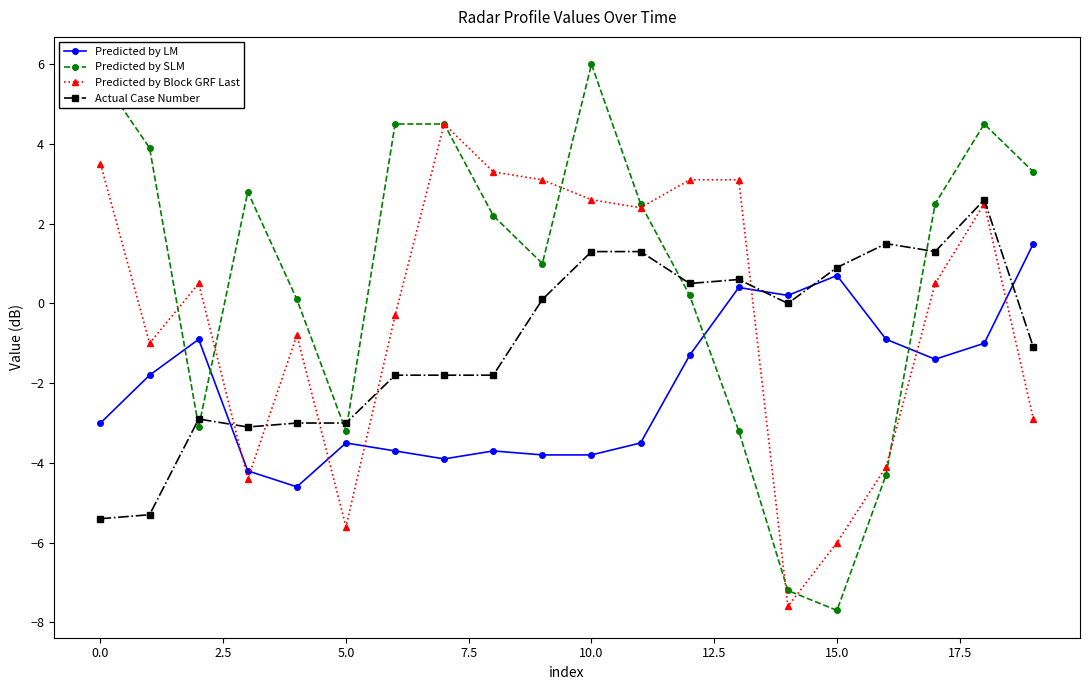

What is the value of the Predicted by SLM point at the 4th from the left?

2.8